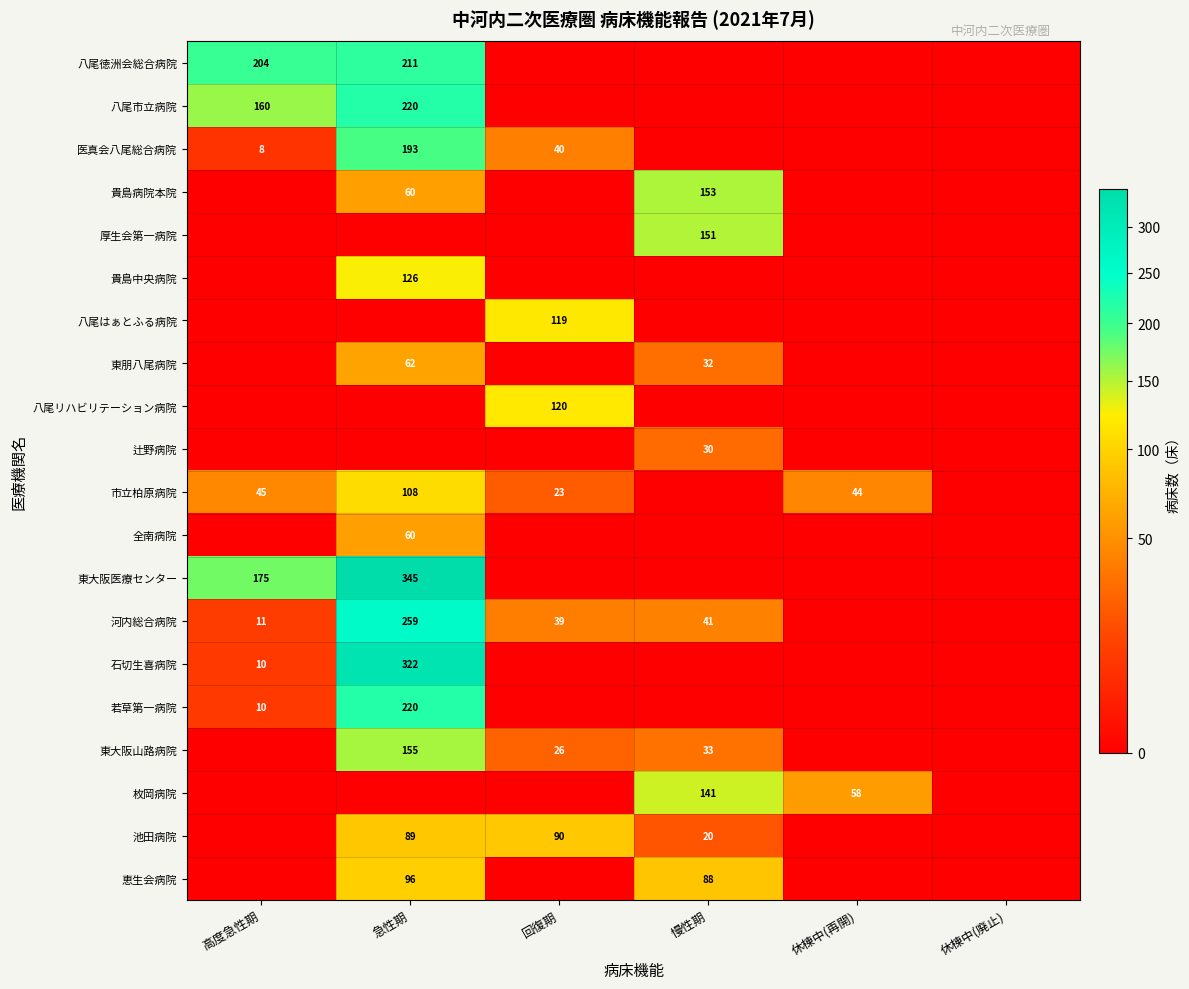

The 枚岡病院 series shows 206 at 慢性期. True or false?

False